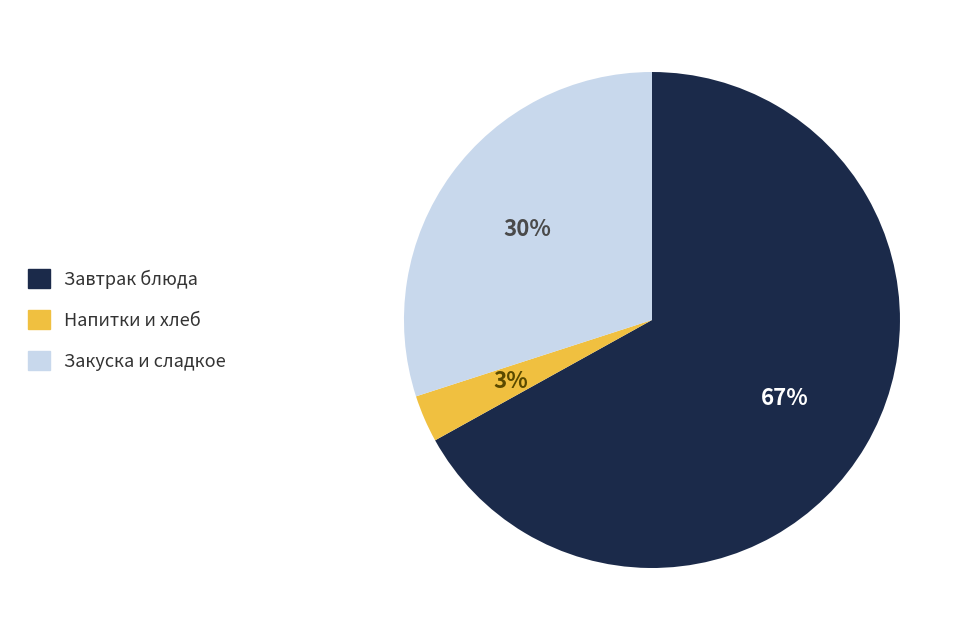

To the nearest percent, what is the average slice percentage?

33%